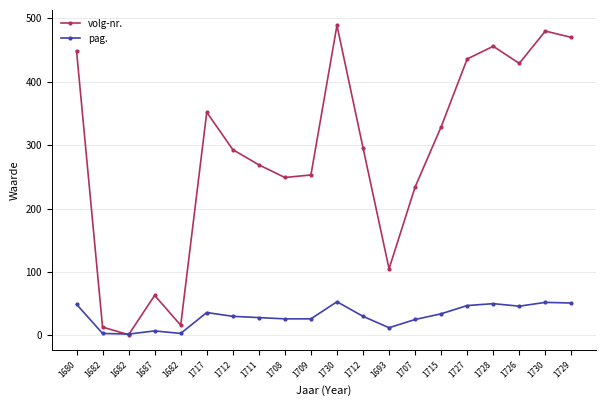

What is the label of the 13th point from the right?

1711